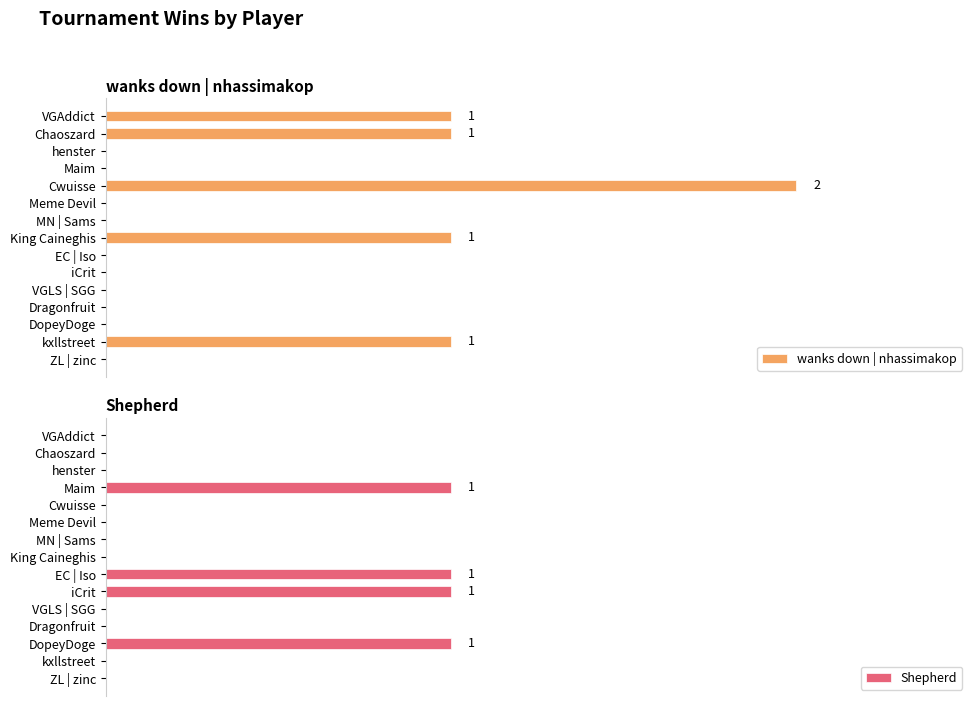

What is the highest value of the Shepherd series?

1